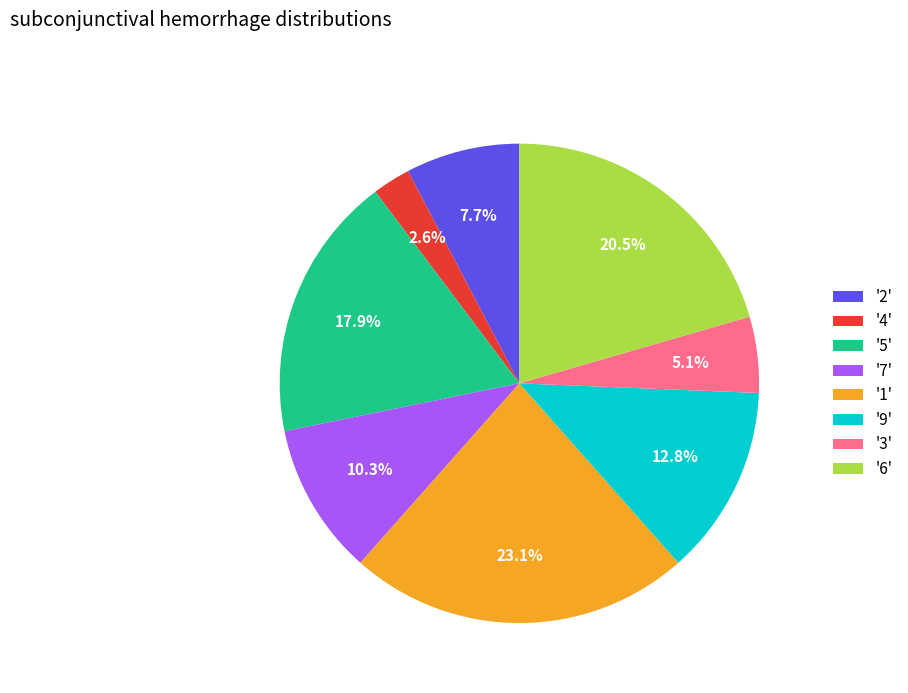

Which slice is the largest?

'1'